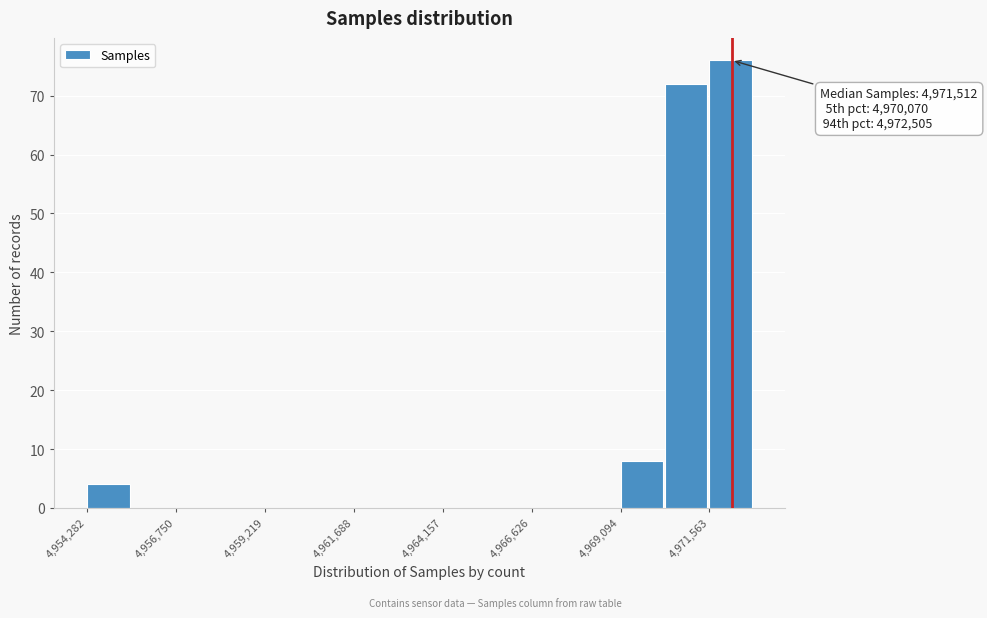

Around what value on the x-axis is the tallest bar? Give the approximate position of its centre, as read against the axis.

4972000